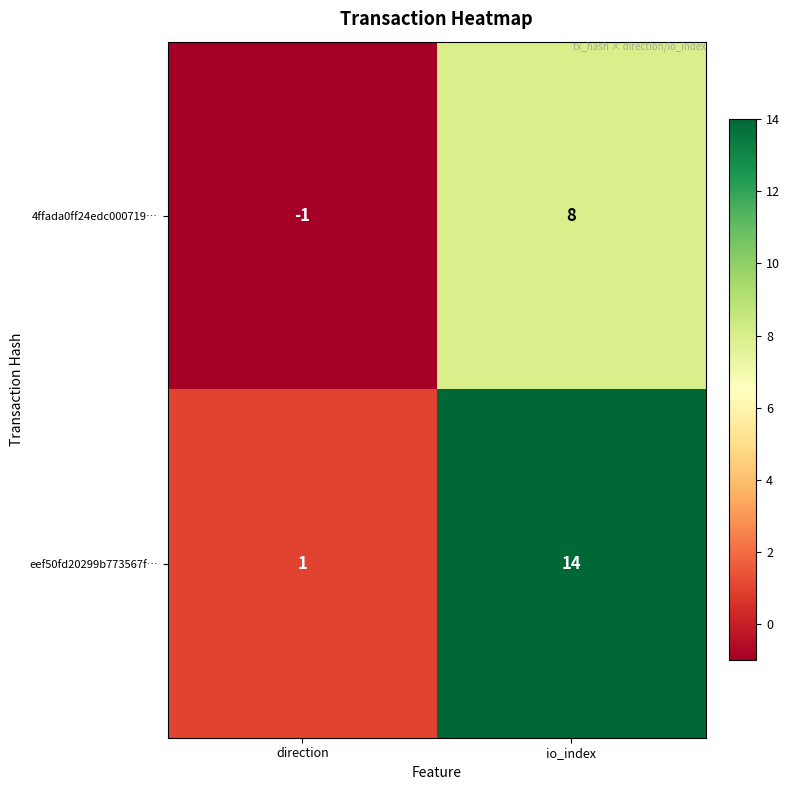

Reading left to right, transcribe all the data shown in this chart.

4ffada0ff24edc000719…: -1	8
eef50fd20299b773567f…: 1	14